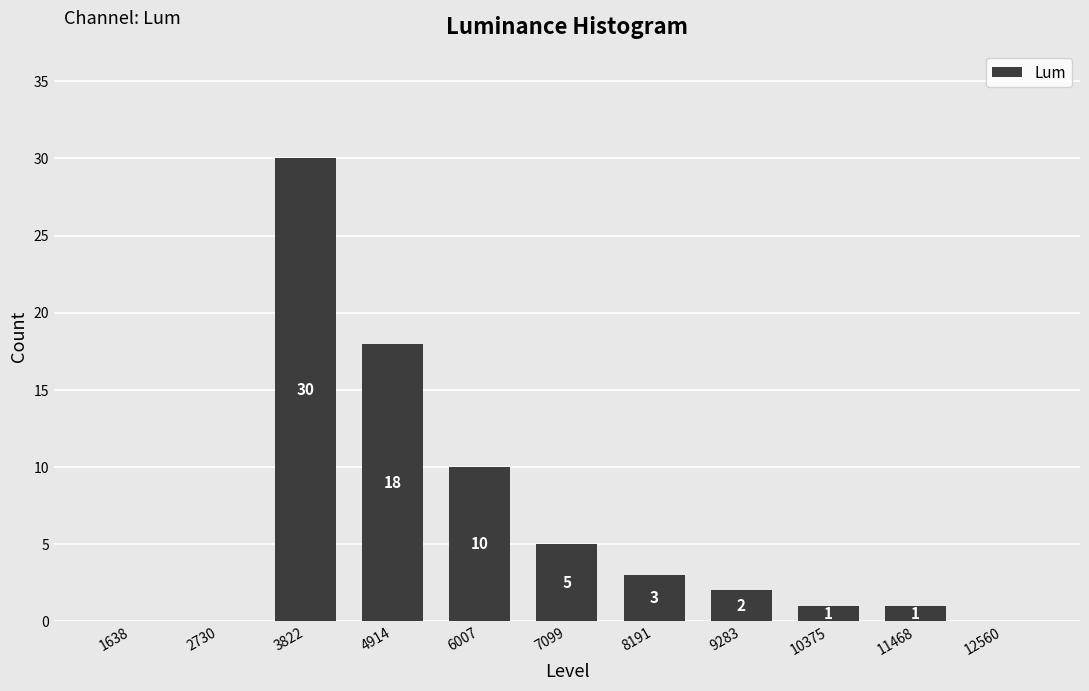

What is the greatest value displayed?

30